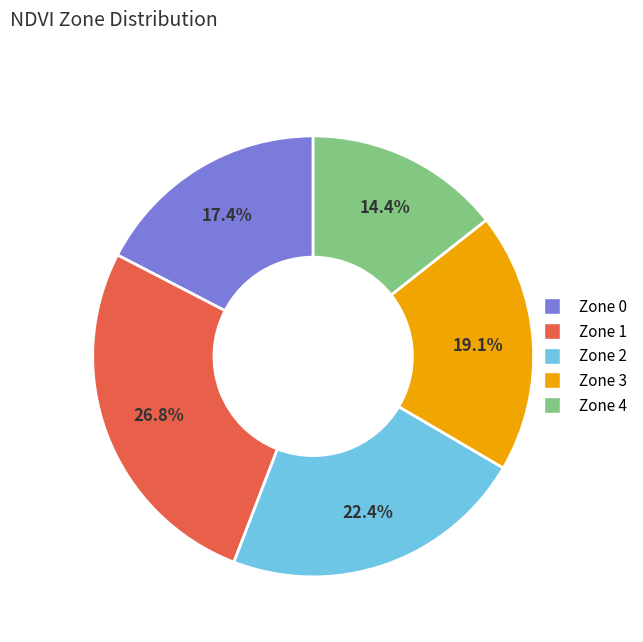

What is the ratio of the value at Zone 3 to the value at Zone 4?

1.3